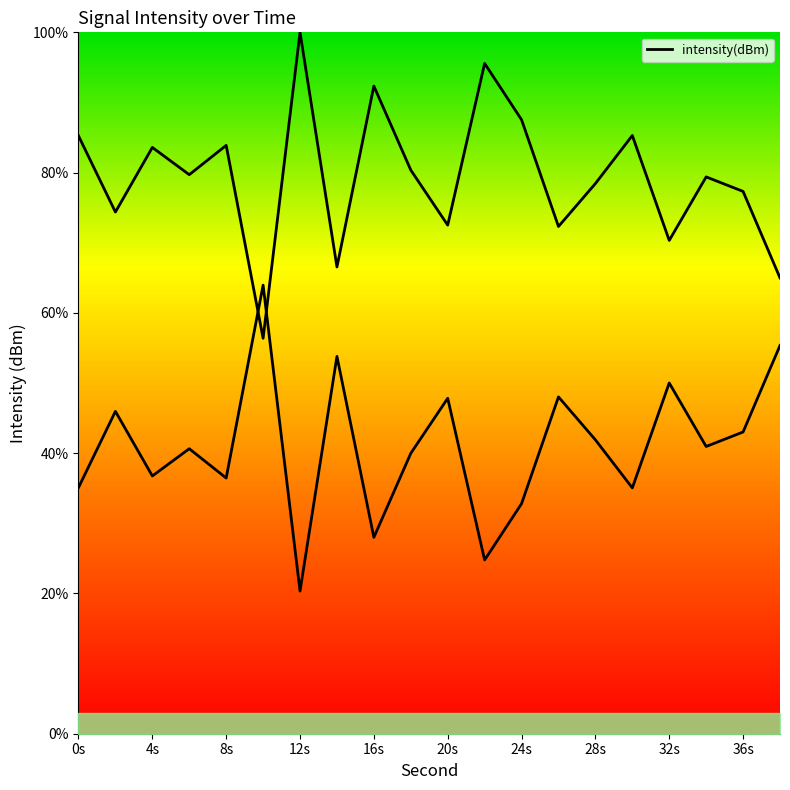

What is the average value?

41.0